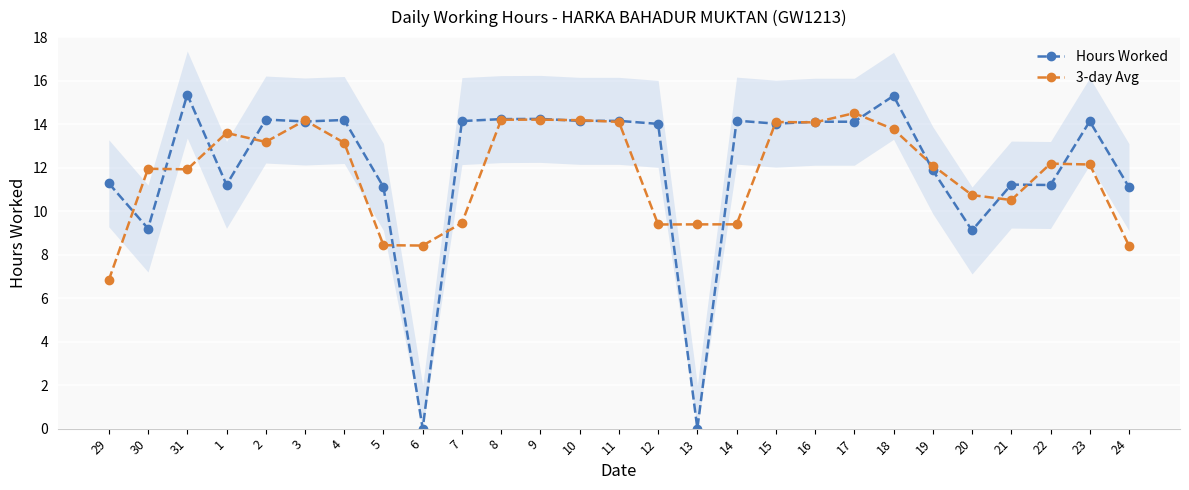

What is the value of the 3-day Avg point at the 7th from the left?

13.1